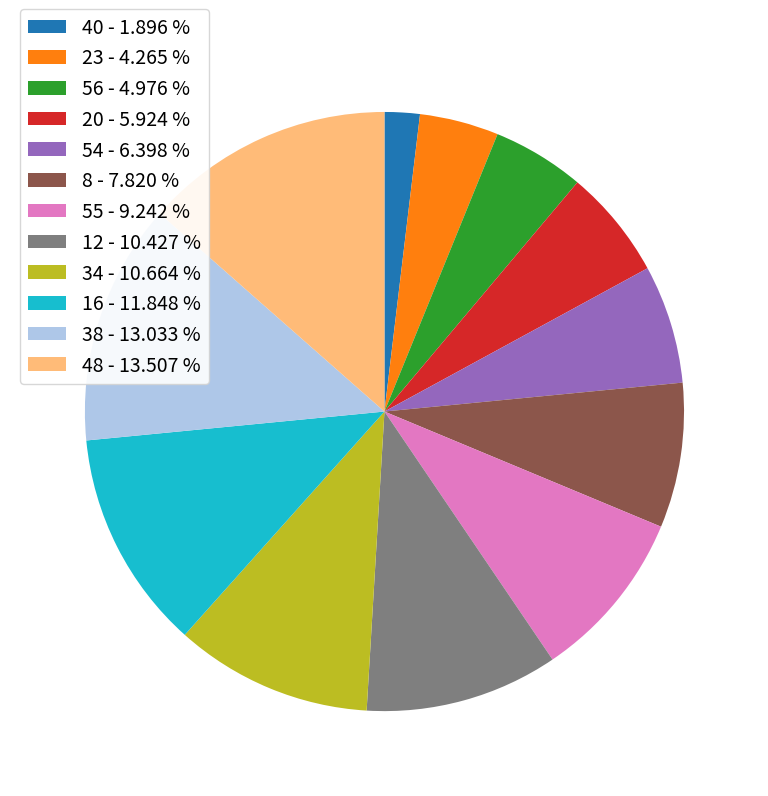

Is it true that 20 is 6% of the pie?

True